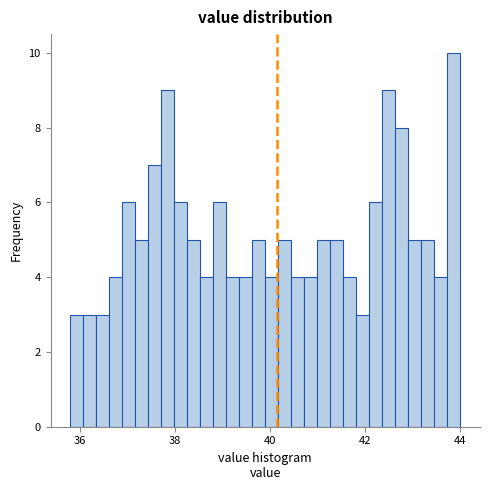

Around what value on the x-axis is the tallest bar? Give the approximate position of its centre, as read against the axis.

43.8